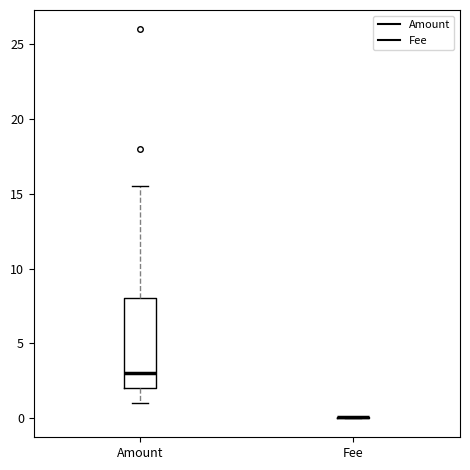

Reading left to right, transcribe this box plot: for each box, give where its median line is, the range the box spans, and where its two whiskers end, as read against the y-axis. The values are not printed on the chart, so give them approximately, as read against the axis.

Amount: median 3.0, box 2.0 to 8.0, whiskers 1.0 to 15.5
Fee: box collapsed to a line at 0.0, whiskers 0.0 to 0.0